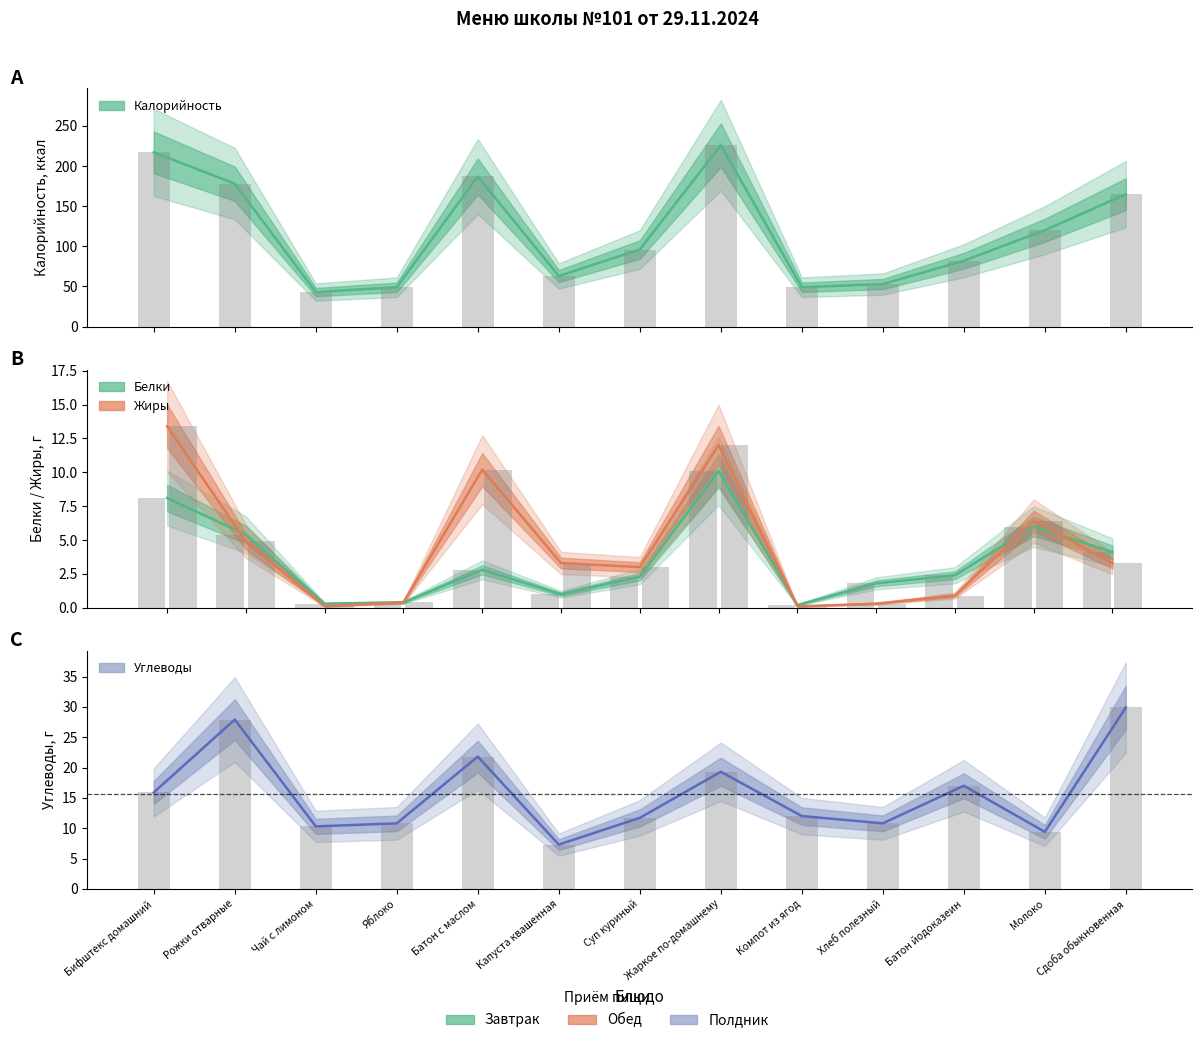

What is the average value of the Калорийность series?

117.5